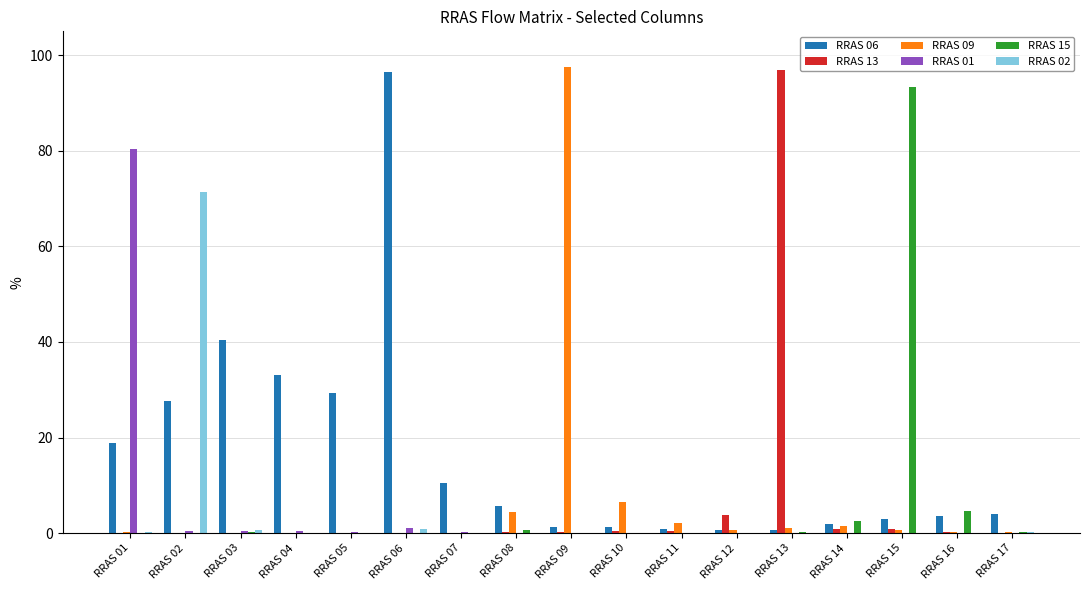

Which series has the largest total across all categories?

RRAS 06